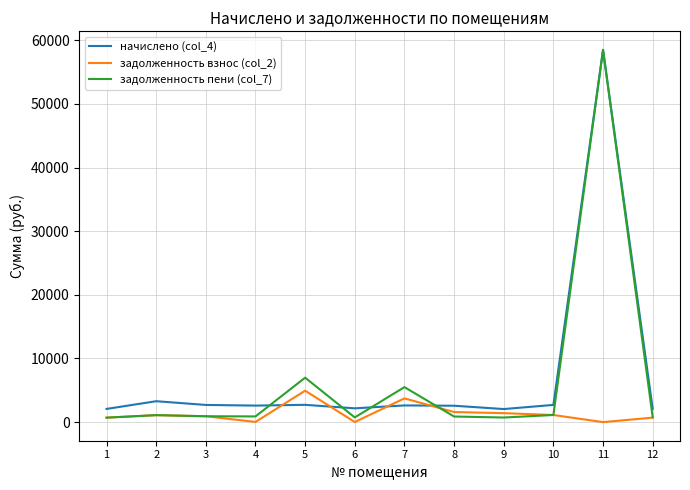

What is the spread (max minus min) of values at 5?

4265.7